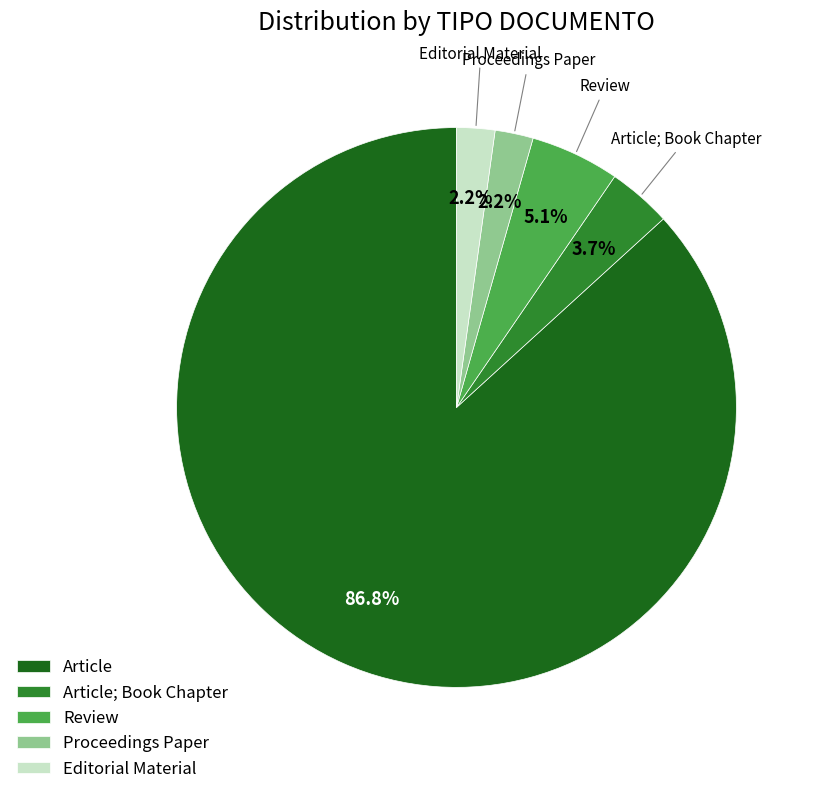

To the nearest percent, what is the average slice percentage?

20%